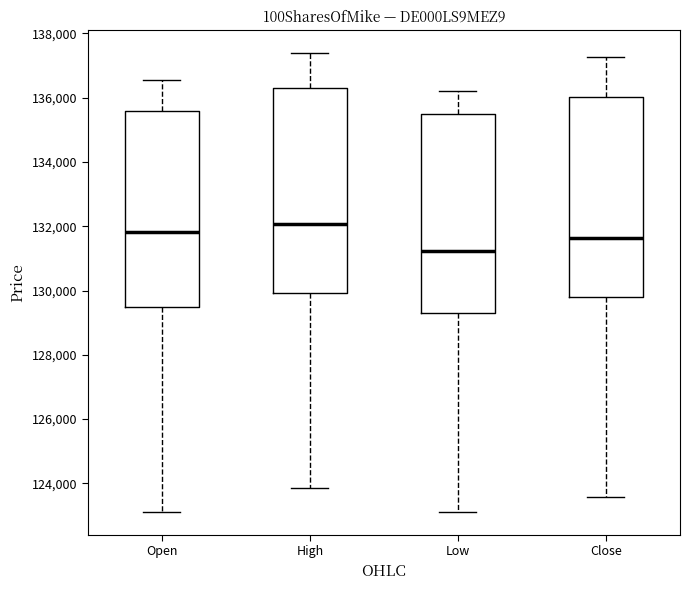

Where does the lower whisker of the box for Close end on the y-axis? The values are not printed on the chart, so give them approximately, as read against the axis.

123600